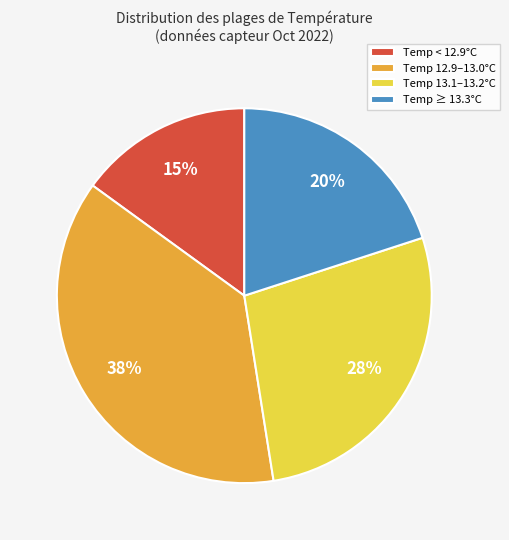

What is the smallest slice in the pie chart?

Temp < 12.9°C